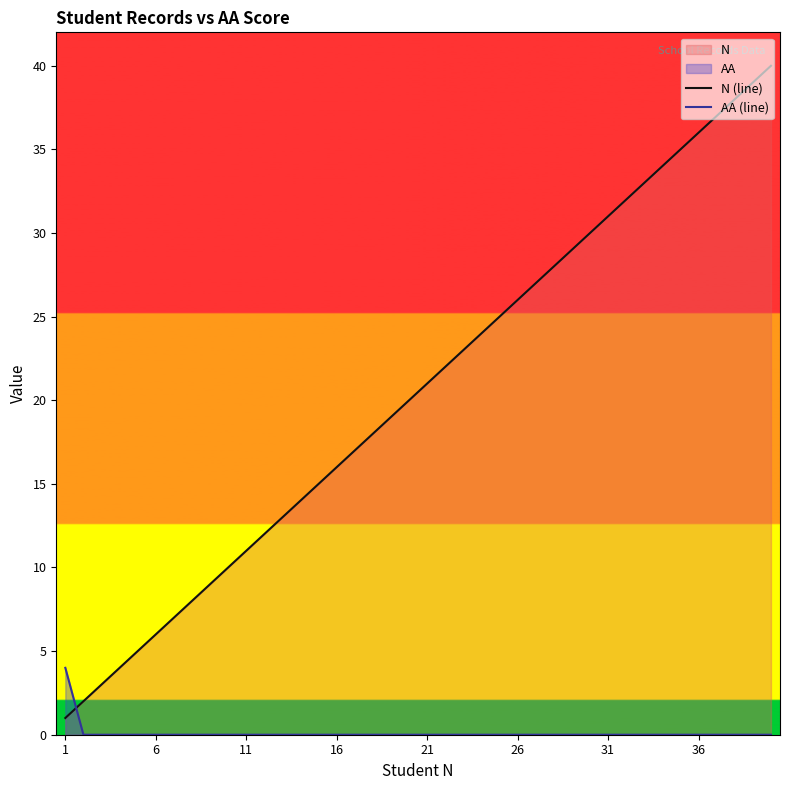

How many data points in N (line) are less than 21?

20